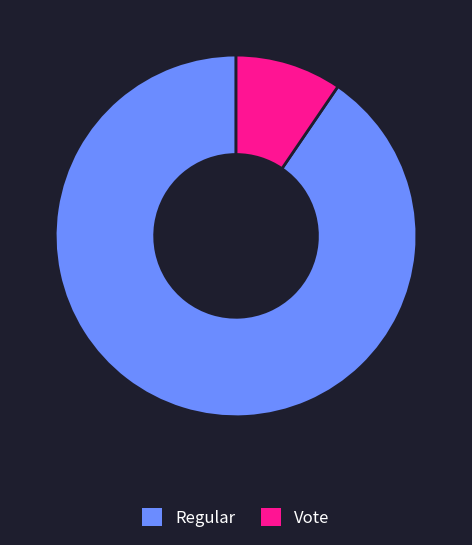

How many segments does this pie chart have?

2